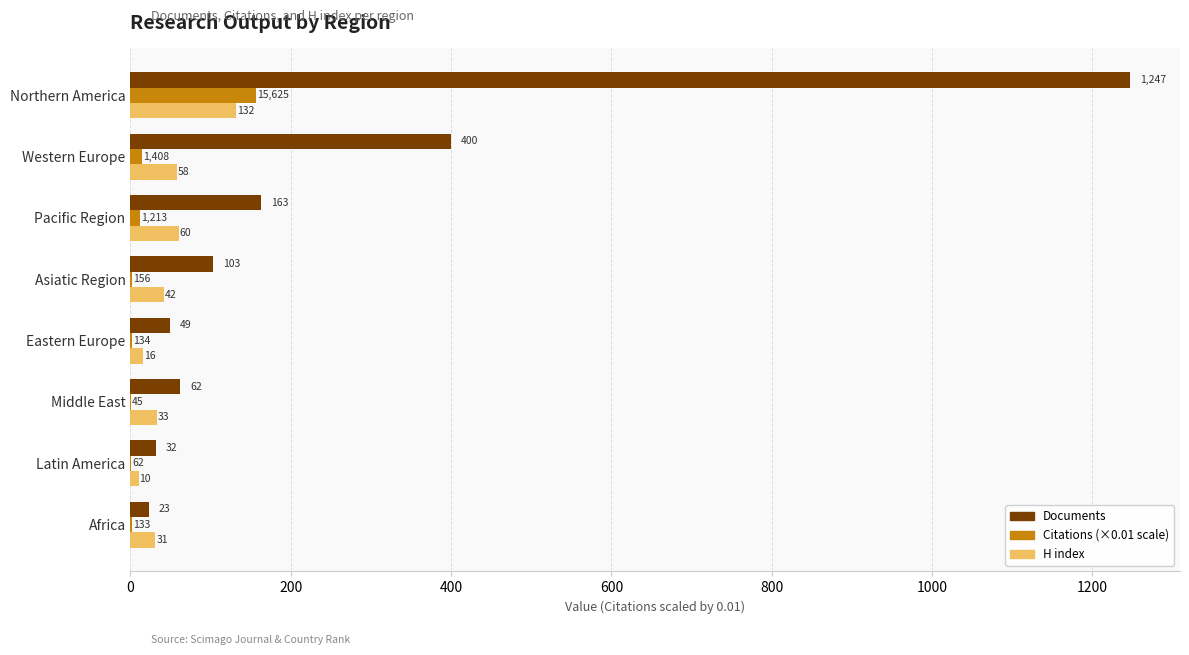

Which series has the largest total across all categories?

Documents